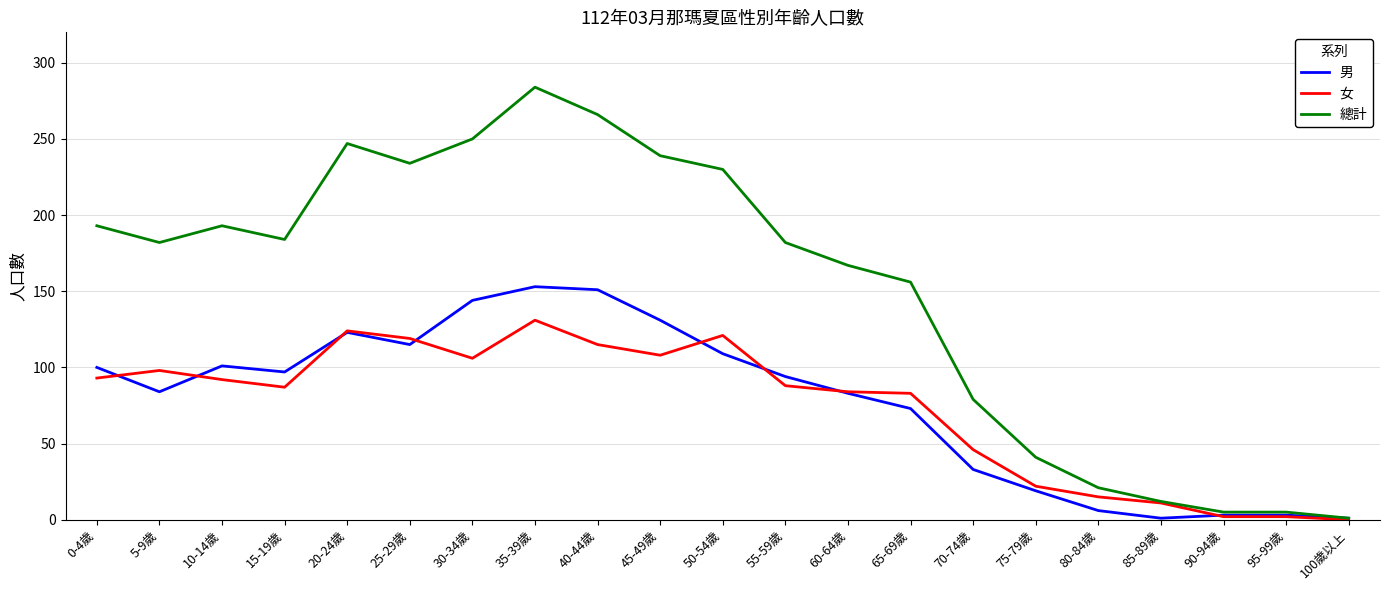

What is the difference between the maximum and minimum values in the 男 series?

152